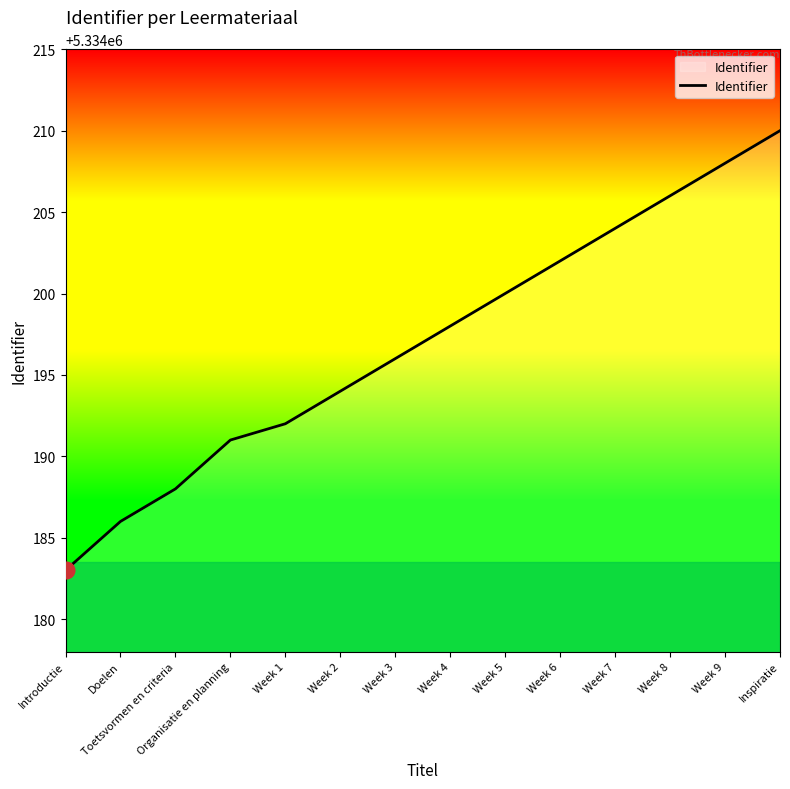

What is the difference between the maximum and minimum values?

27